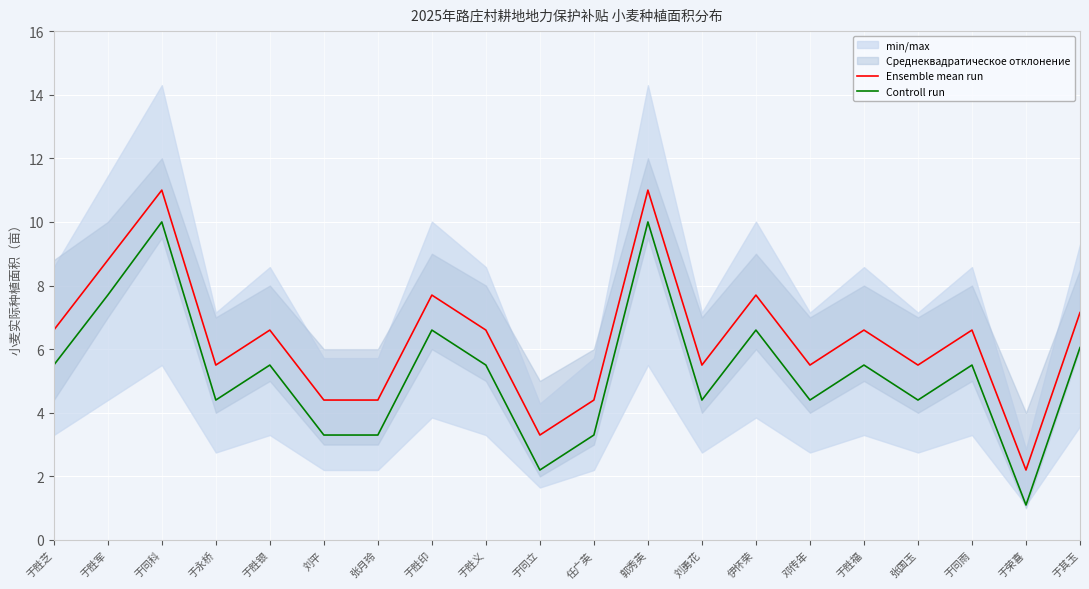

Which series has the largest total across all categories?

Ensemble mean run